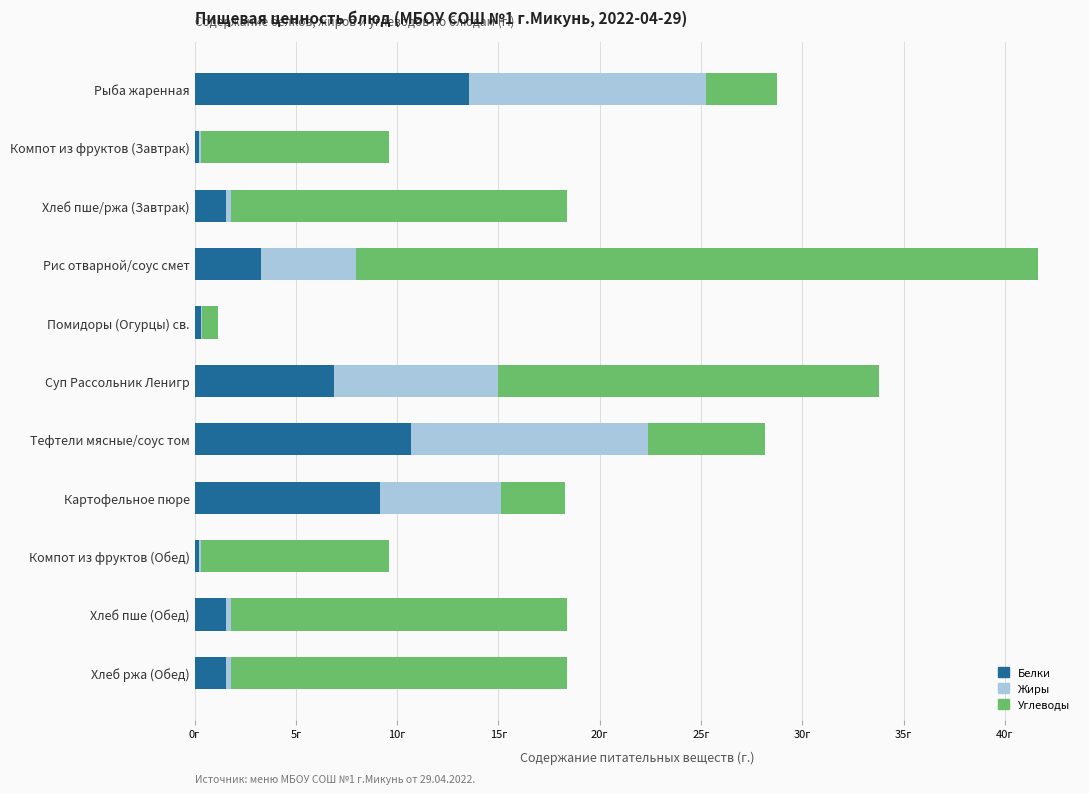

What are all the series names shown in the legend?

Белки, Жиры, Углеводы